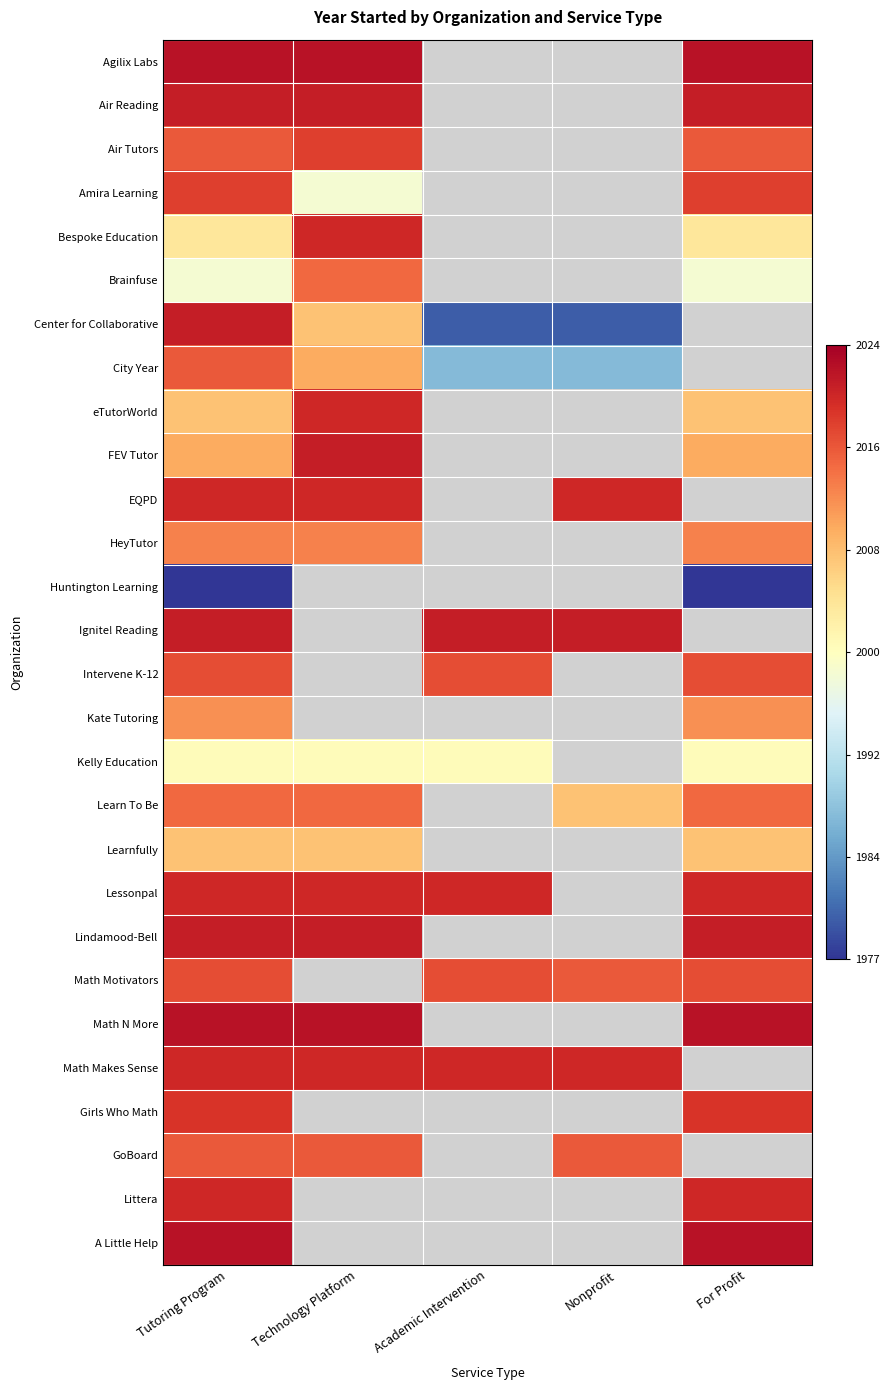

Is it true that Kate Tutoring equals 1.5 at For Profit?

False